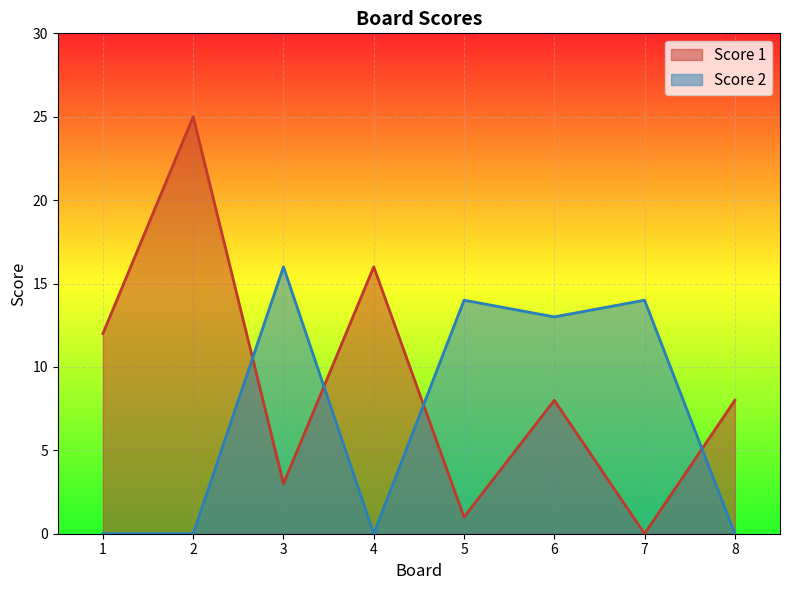

Reading left to right, list all the values displayed in this chart.

Score 1: 12	25	3	16	1	8	0	8
Score 2: 0	0	16	0	14	13	14	0